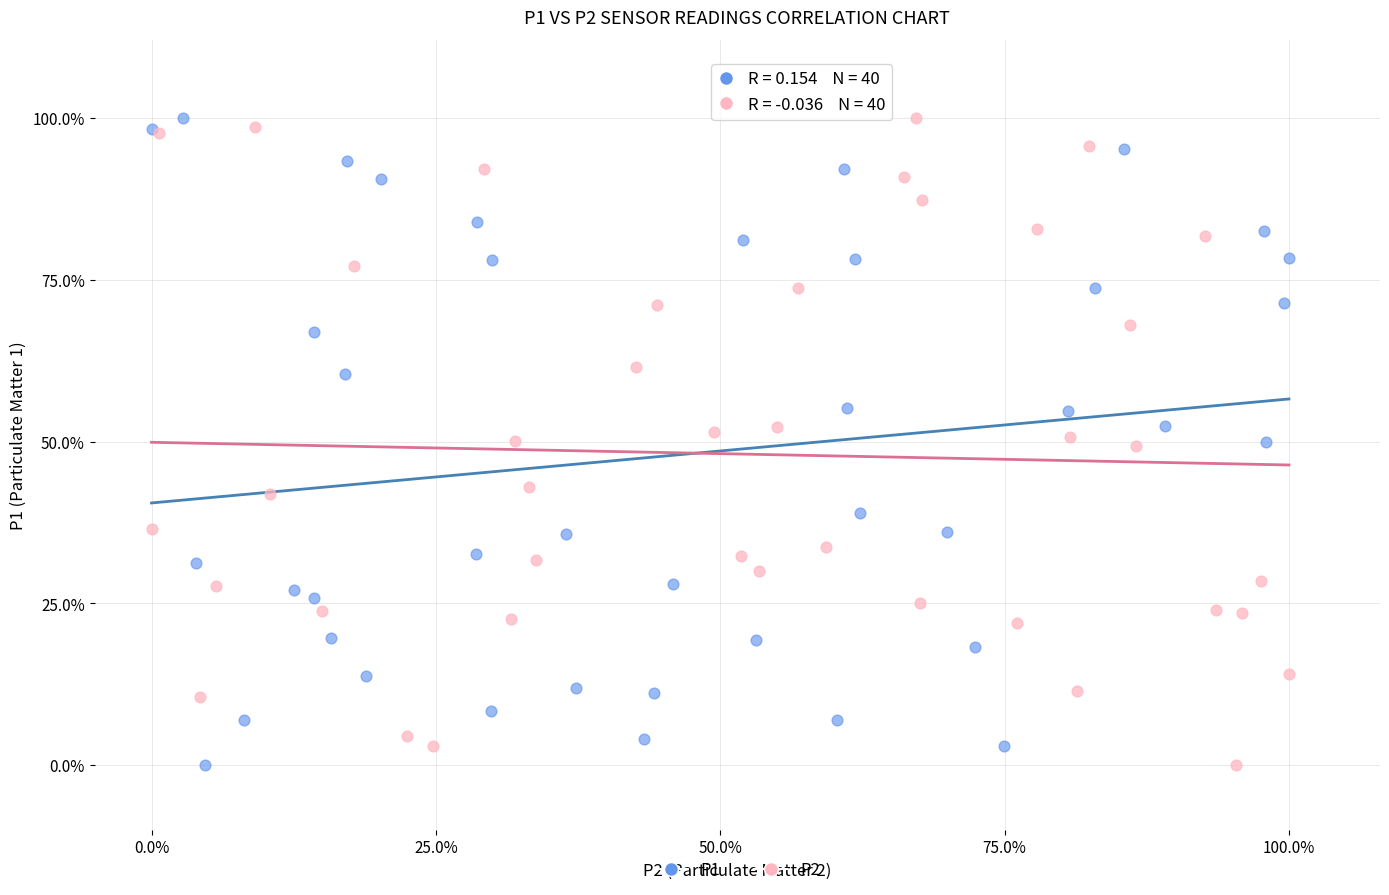

What are all the series names shown in the legend?

P1, P2